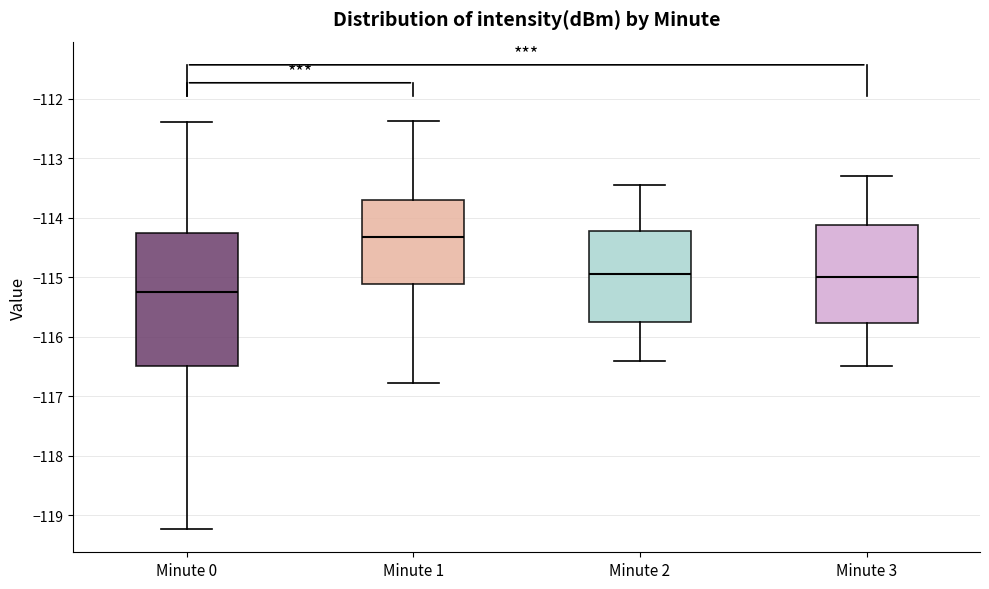

Reading left to right, read every box against the y-axis: the position of its median line, the range the box covers, and the ends of its whiskers. The values are not printed on the chart, so give them approximately, as read against the axis.

Minute 0: median -115.3, box -116.5 to -114.3, whiskers -119.2 to -112.4
Minute 1: median -114.3, box -115.1 to -113.7, whiskers -116.8 to -112.4
Minute 2: median -114.9, box -115.7 to -114.2, whiskers -116.4 to -113.4
Minute 3: median -115.0, box -115.8 to -114.1, whiskers -116.5 to -113.3